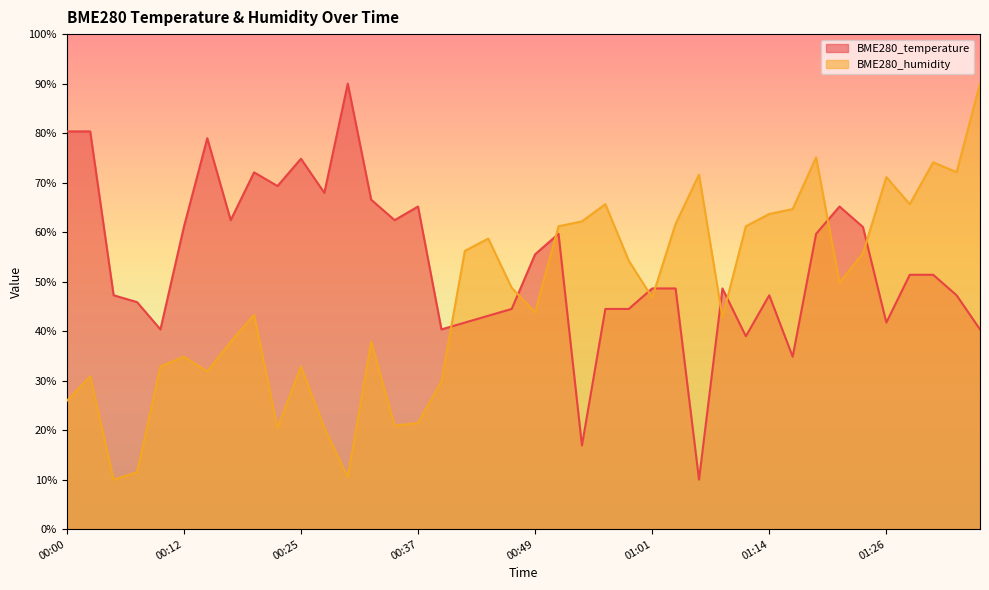

At which category does BME280_humidity reach its first local valley?

00:05